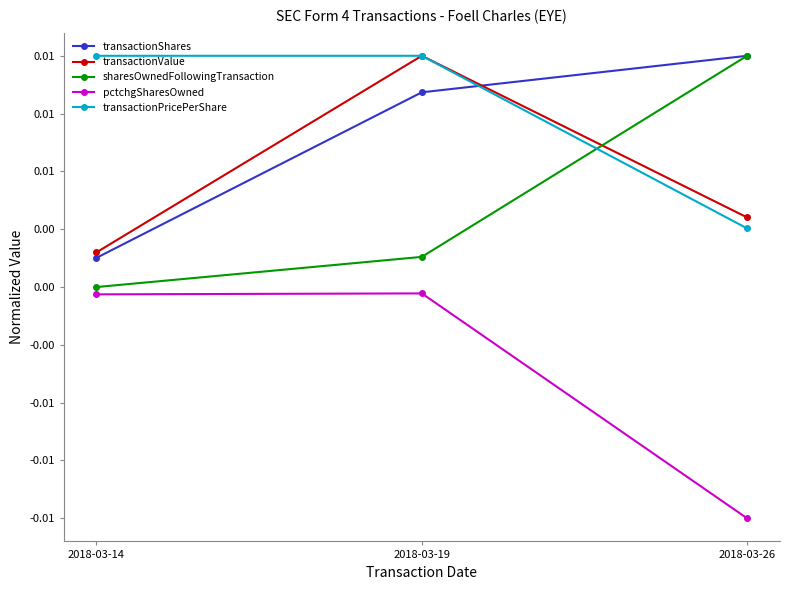

At which category does the chart reach its minimum across all series?

2018-03-26